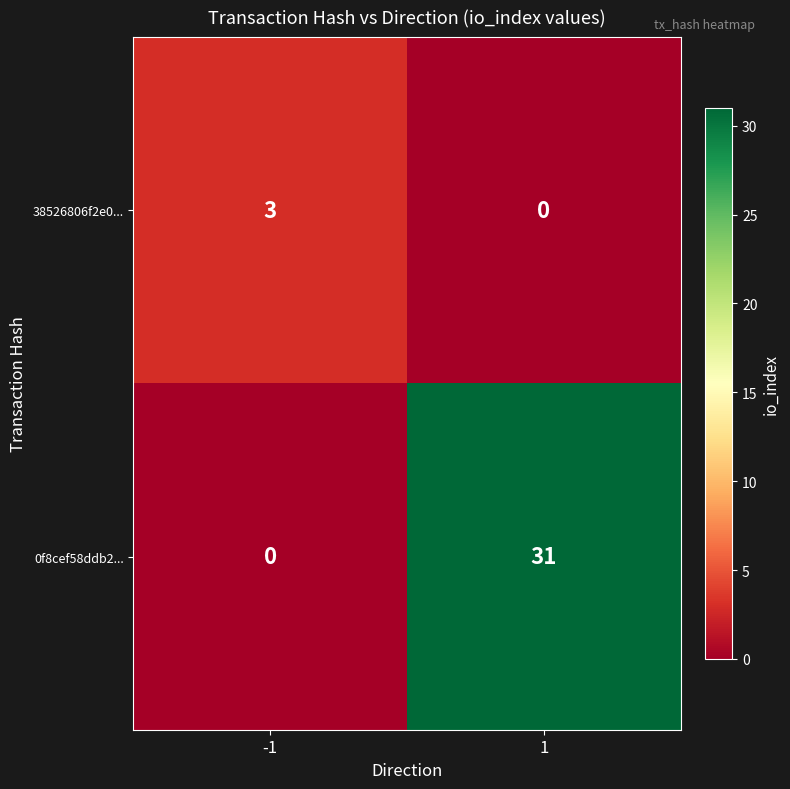

At how many categories does at least one series exceed 28?

1